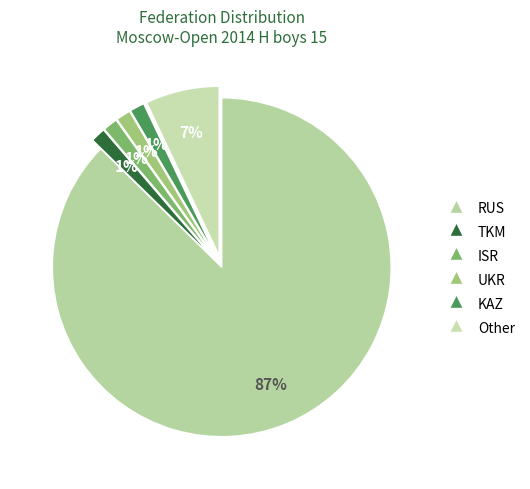

Which has a higher value, RUS or TKM?

RUS